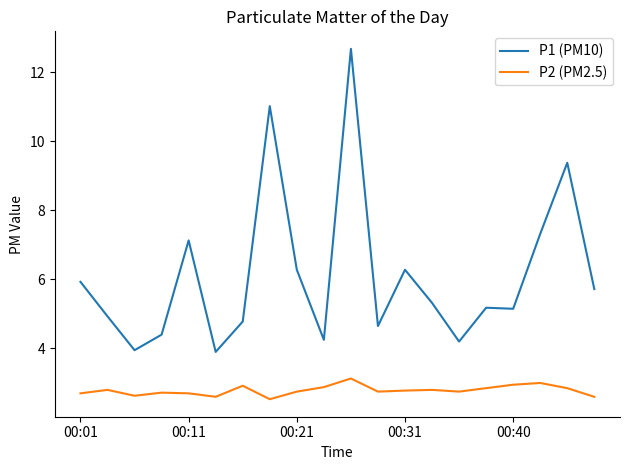

In P2 (PM2.5), how many points are higher than both neighbors (excluding endpoints)?

6